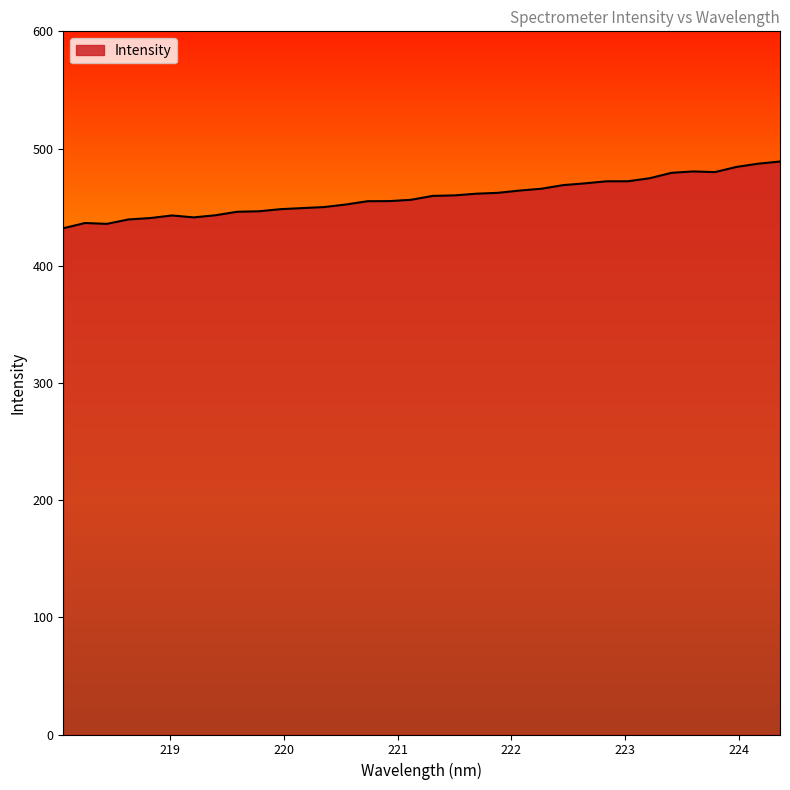

Does the chart display data point markers on the line(s)?

No